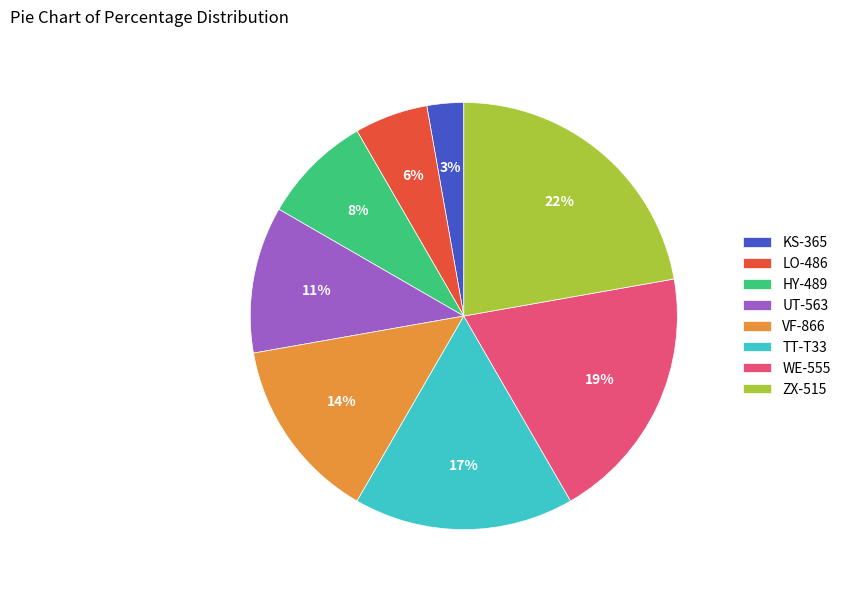

Which category has the smallest portion of the pie?

KS-365